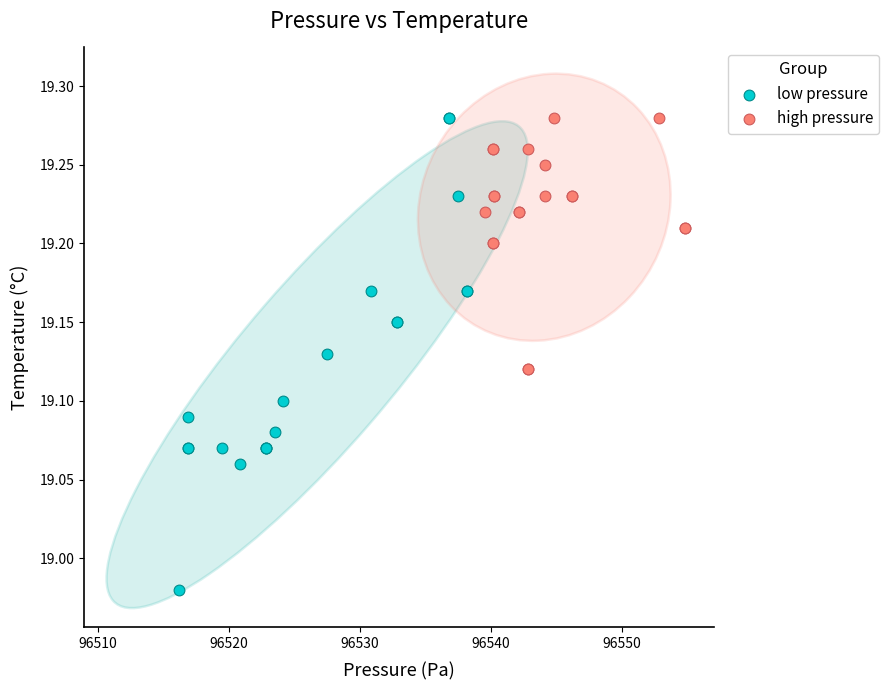

What are all the series names shown in the legend?

low pressure, high pressure